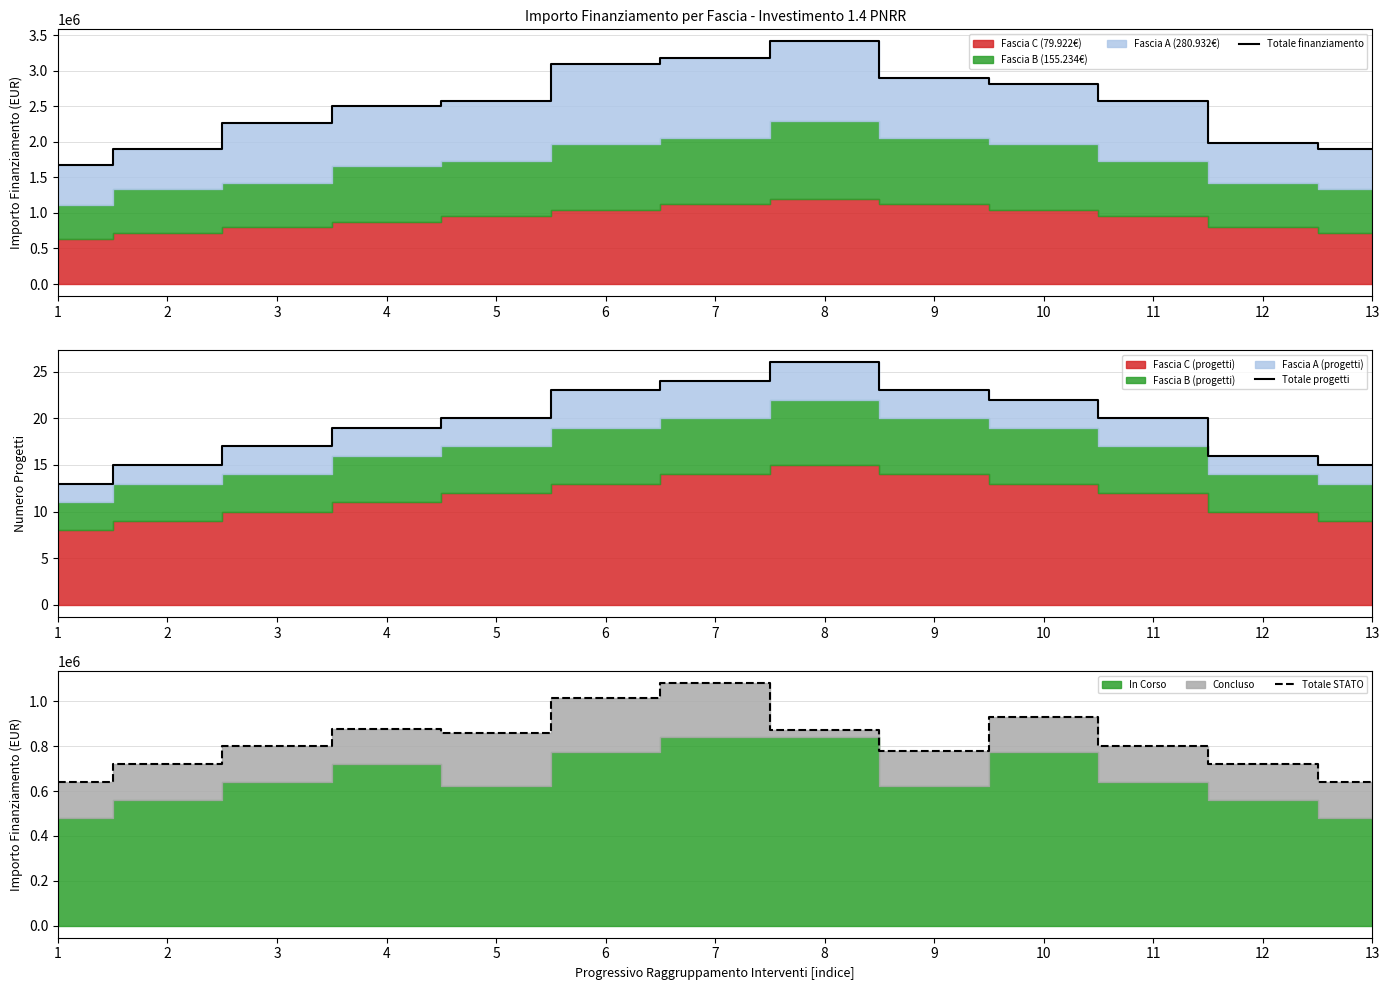

Which series has the largest range (max minus min)?

Totale finanziamento